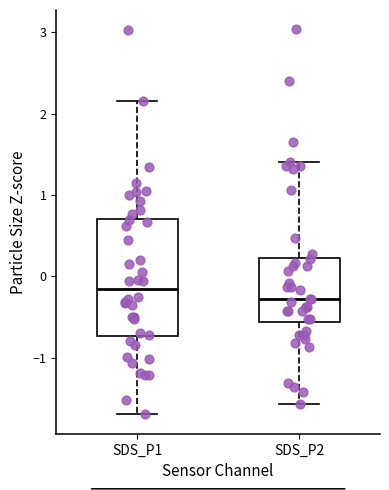

Where does the median line of the box for SDS_P2 sit on the y-axis? The values are not printed on the chart, so give them approximately, as read against the axis.

-0.3